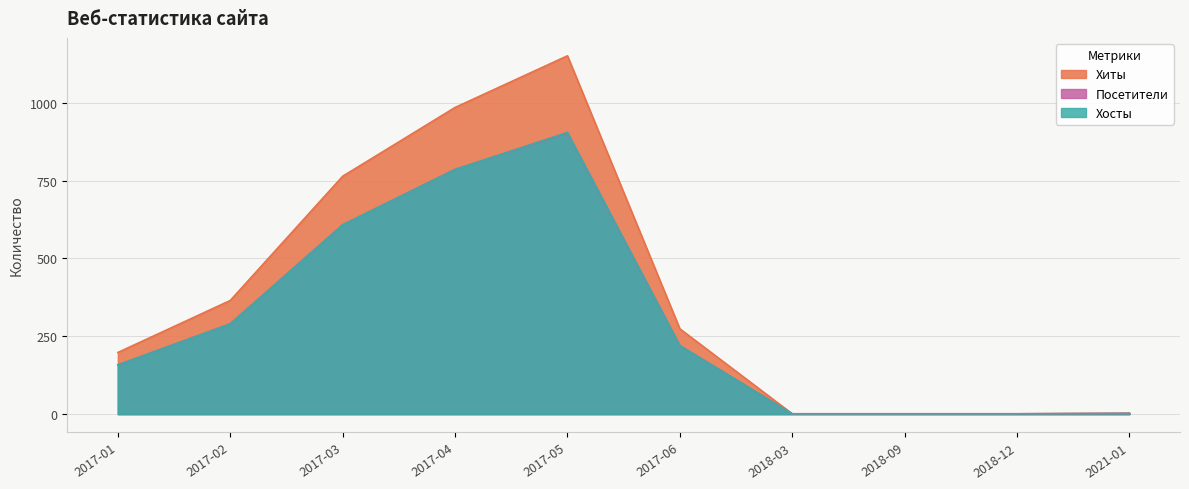

Does the chart display data point markers on the line(s)?

No